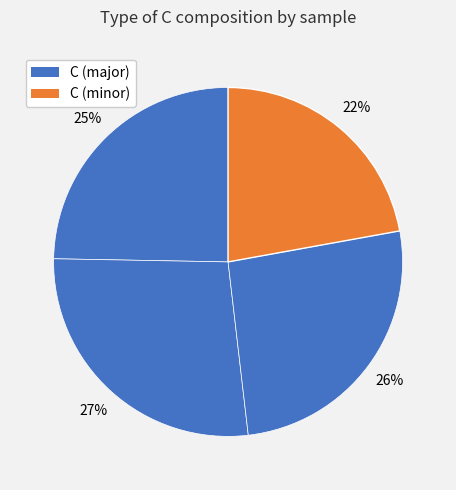

How many slices are in this pie chart?

4